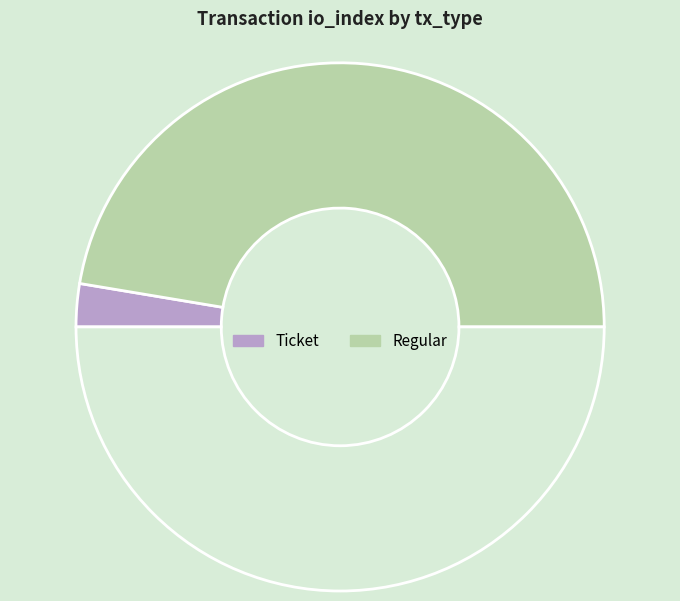

Count the number of slices in the pie.

3